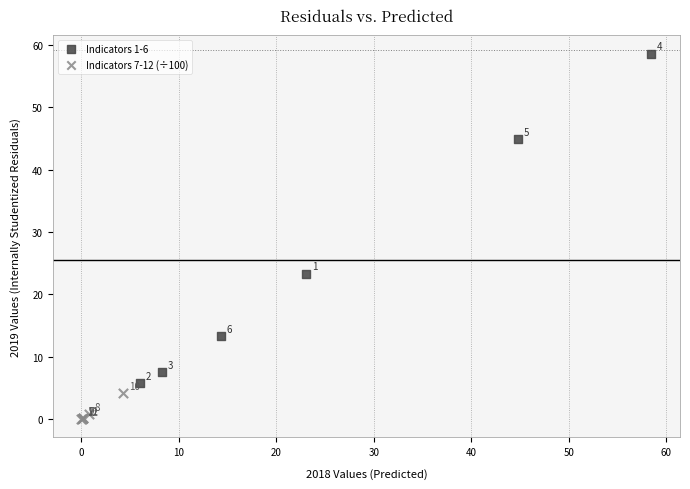

Which series contains the lowest Y value?

Indicators 7-12 (÷100)